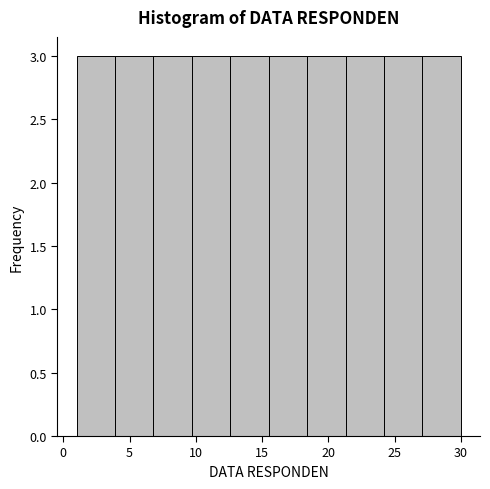

Reading left to right, transcribe this chart: for each bar, give the range it covers on the x-axis and its height. Neither the bar edges nor the heights are printed on the chart, so give them approximately, as read against the axes.

1.0 to 3.9: 3
3.9 to 6.8: 3
6.8 to 9.7: 3
9.7 to 12.6: 3
12.6 to 15.5: 3
15.5 to 18.4: 3
18.4 to 21.3: 3
21.3 to 24.2: 3
24.2 to 27.1: 3
27.1 to 30.0: 3